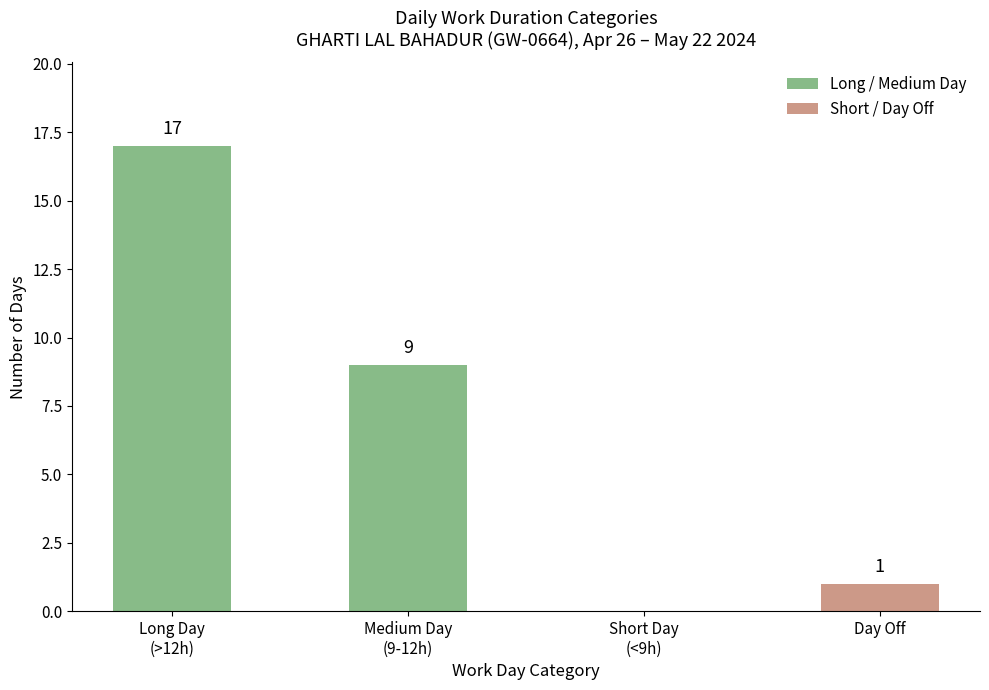

What is the maximum value shown in the chart?

17